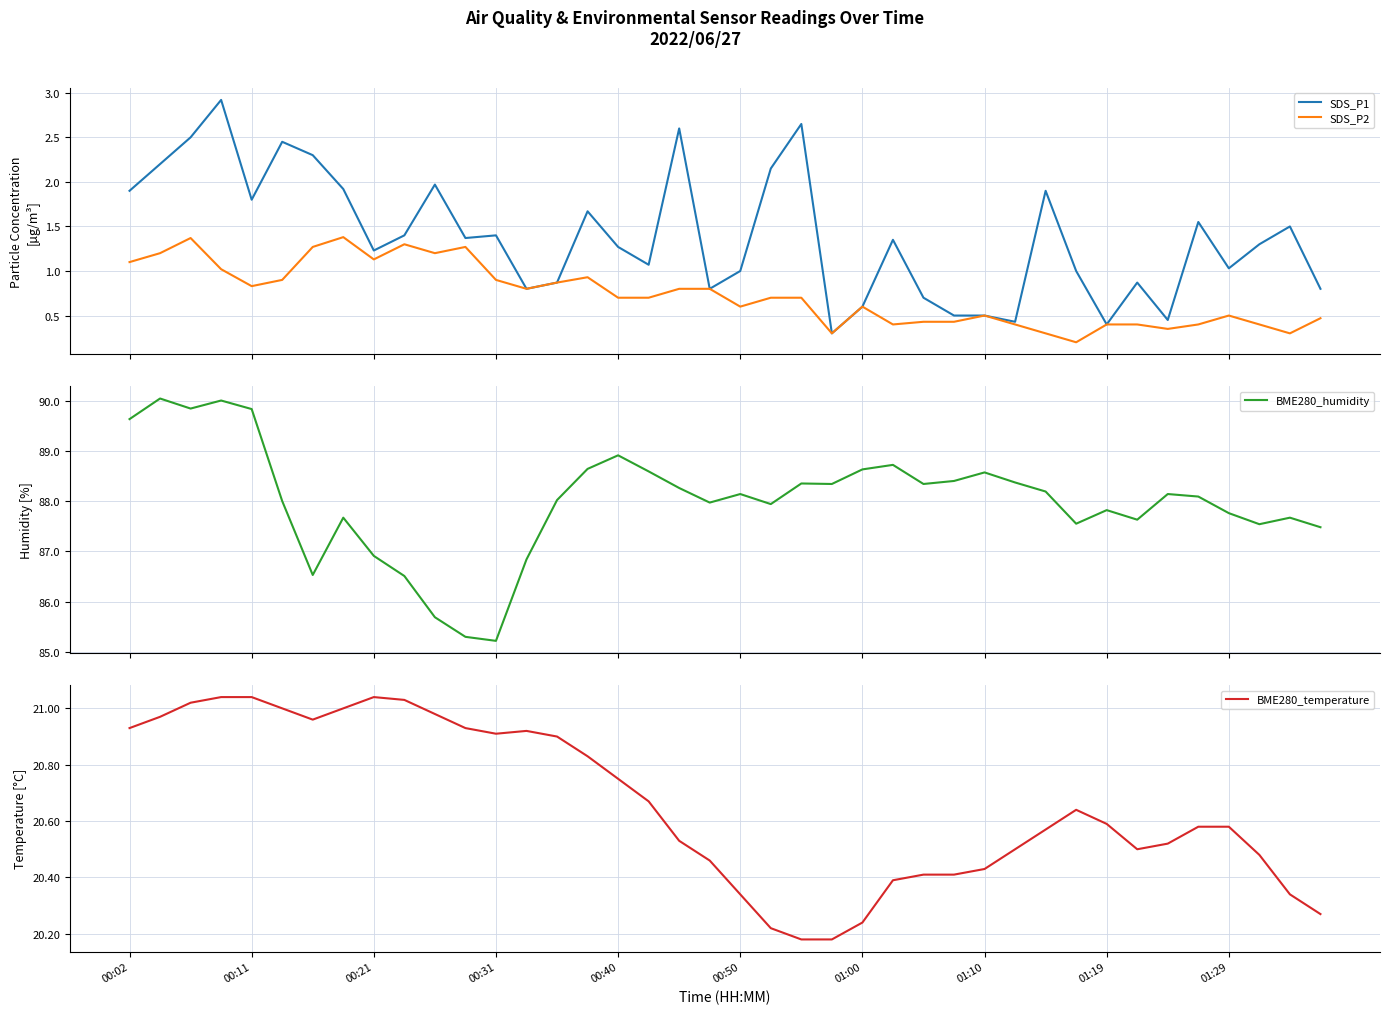

What is the spread (max minus min) of values at 35?

87.7